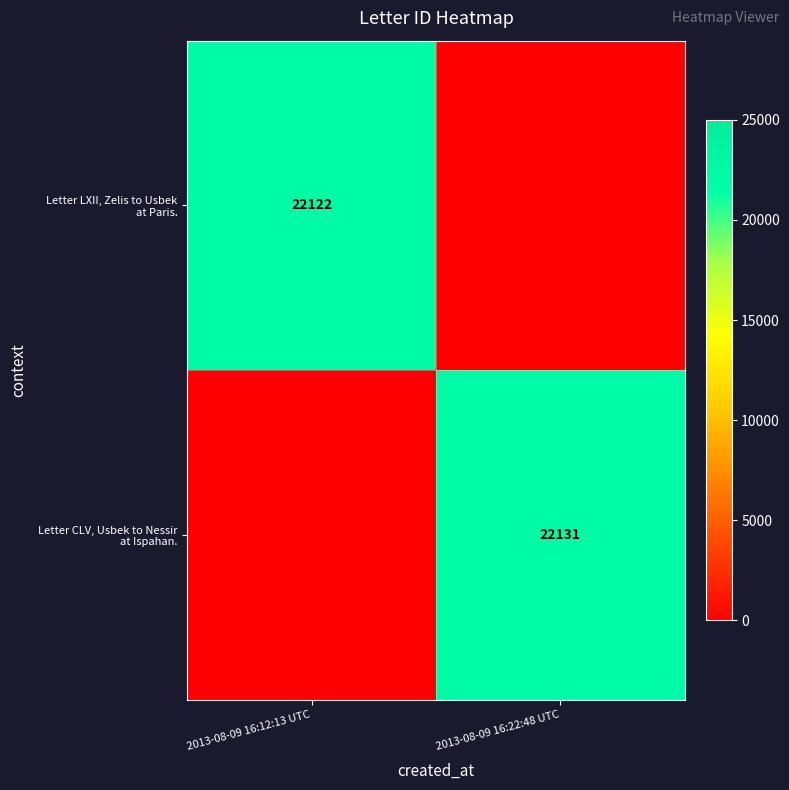

Which category has the lowest value across all series?

2013-08-09 16:22:48 UTC